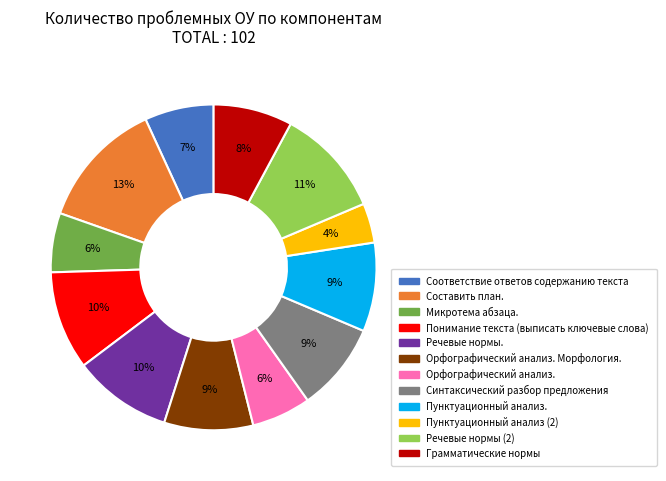

To the nearest percent, what is the difference between the largest and smallest slice percentages?

9%